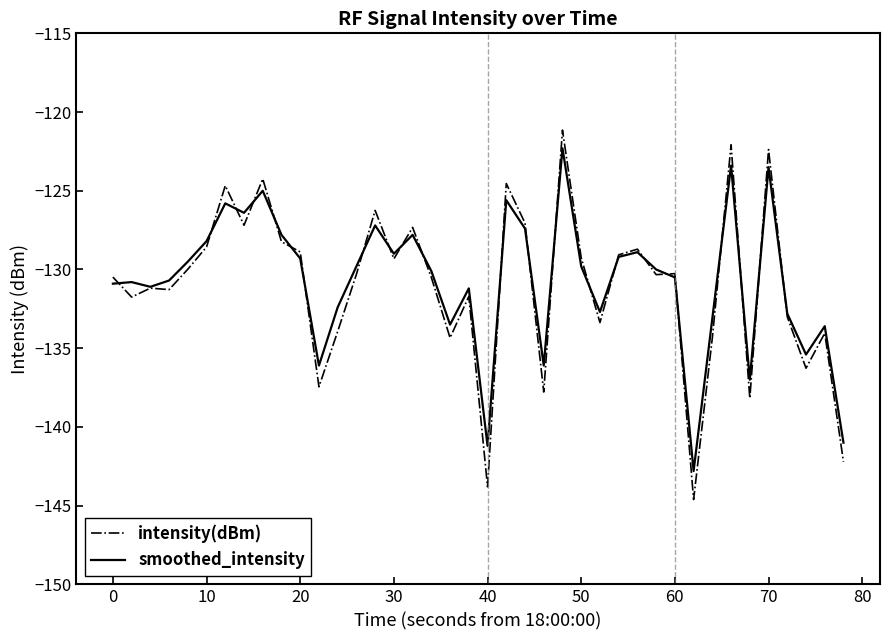

What is the minimum value shown in the chart?

-144.6